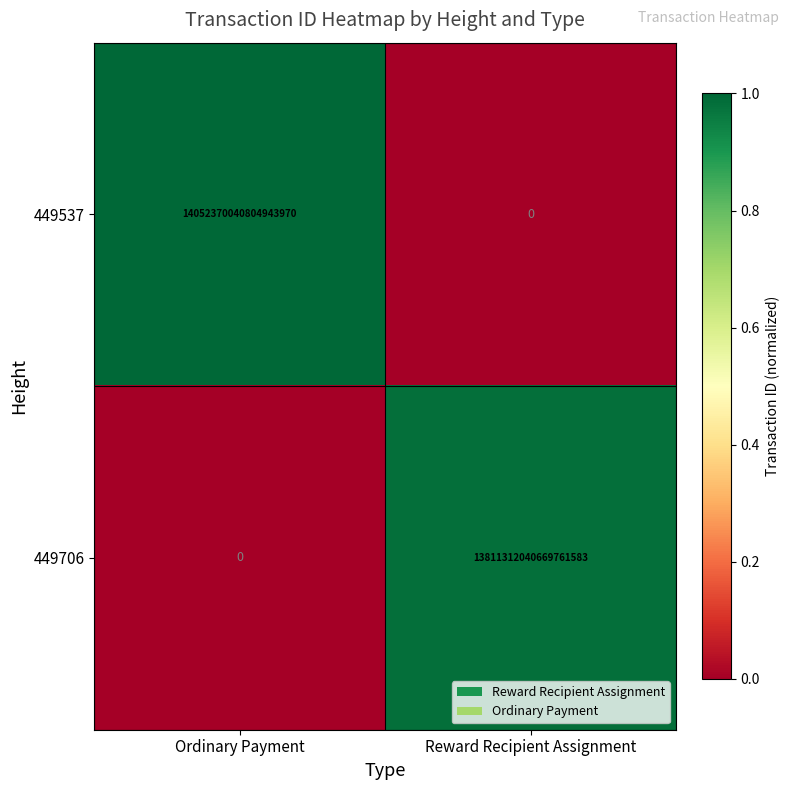

At which category is the sum across all series the highest?

Ordinary Payment